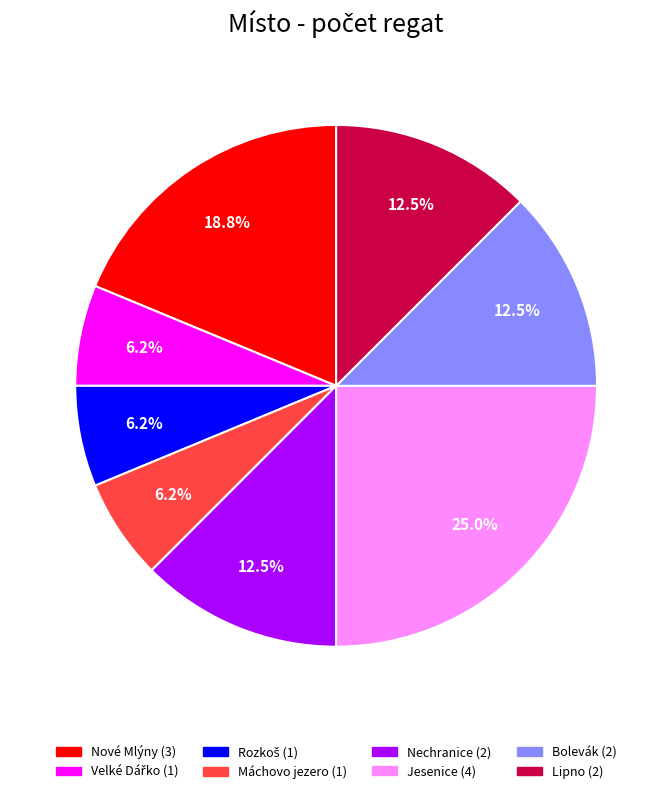

To the nearest percent, what is the average slice percentage?

12%